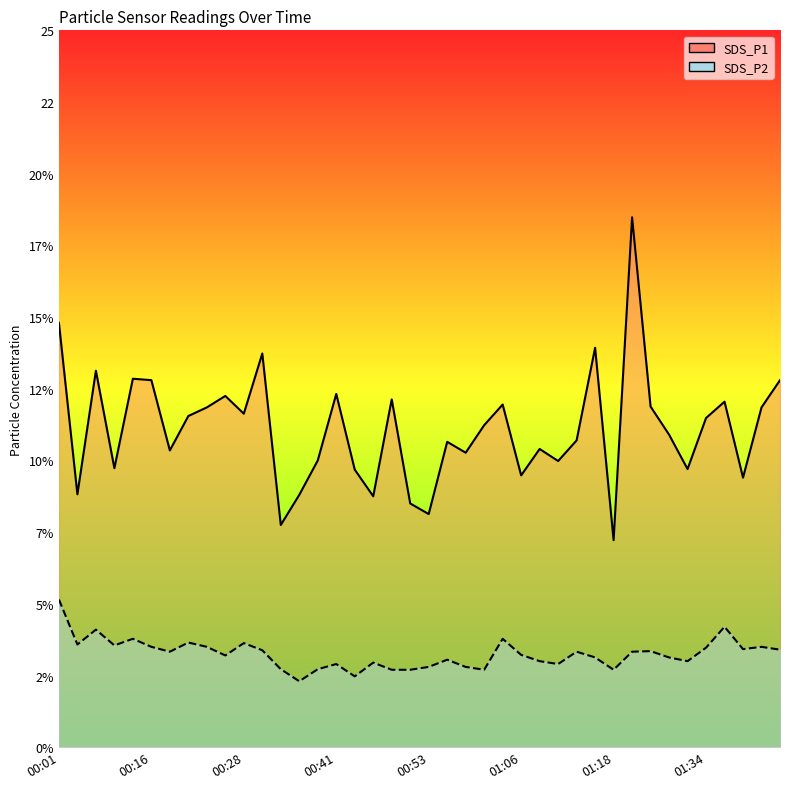

True or false: SDS_P1 line and SDS_P2 line cross at least once.

False